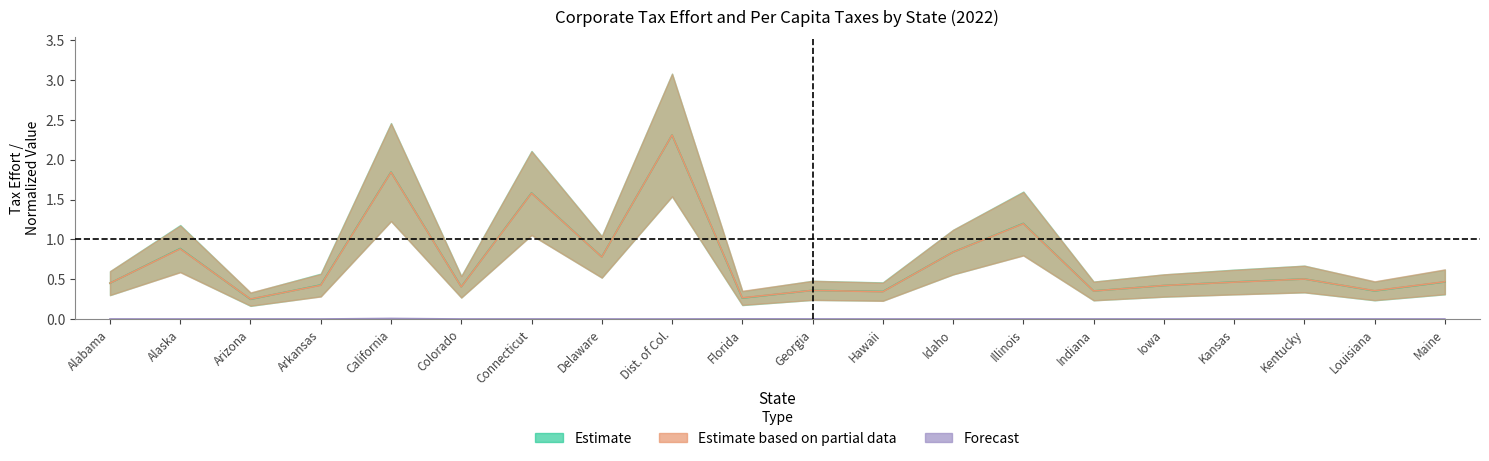

At how many categories does at least one series exceed 2?

1